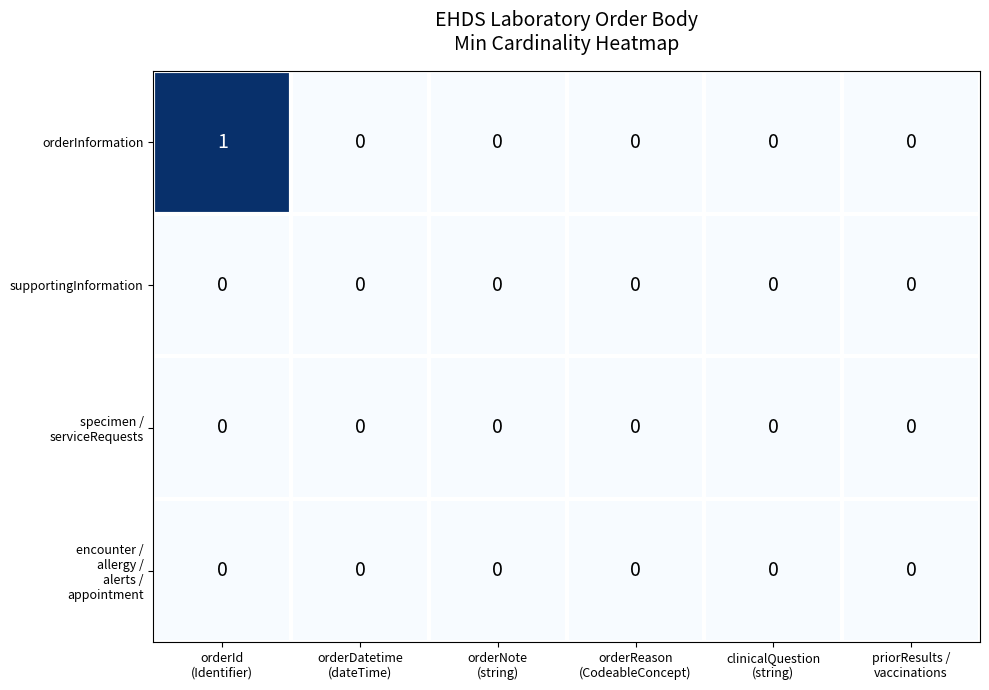

Which series has the largest total across all categories?

orderInformation